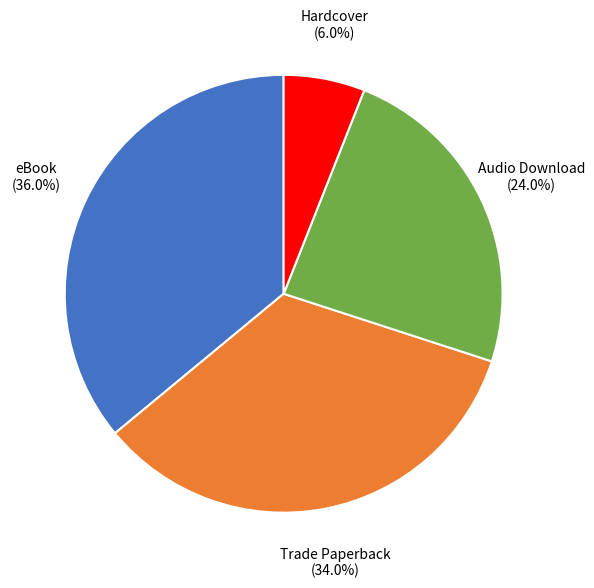

Does any single category account for the majority?

No